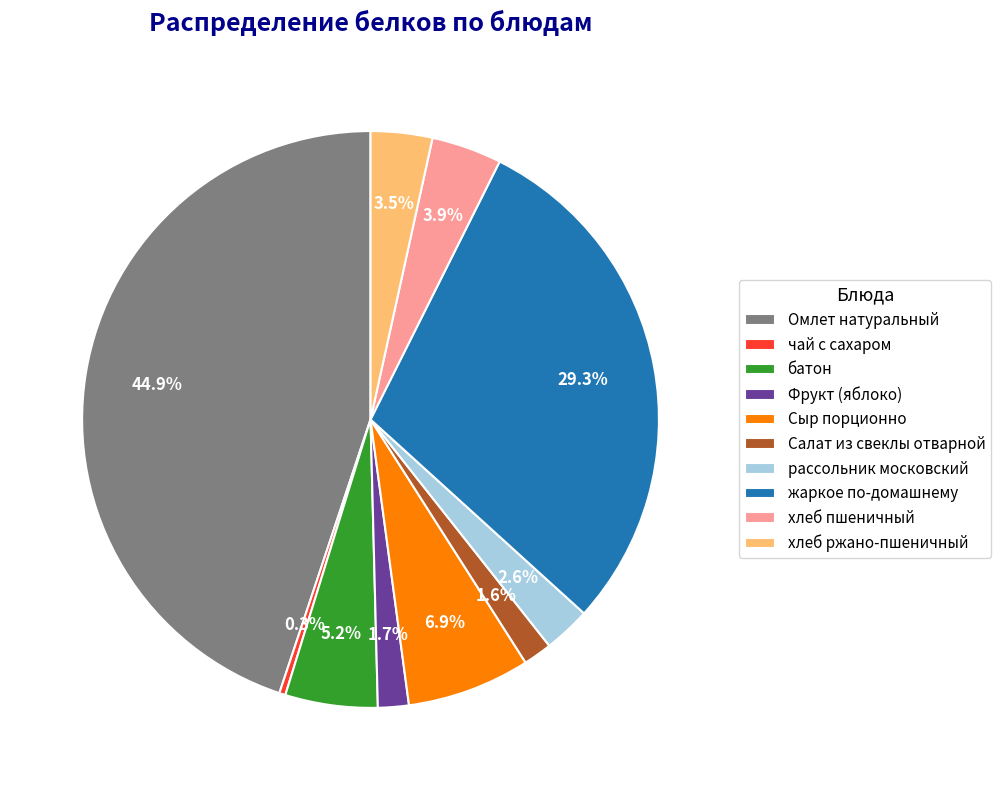

Which slice is the smallest?

чай с сахаром